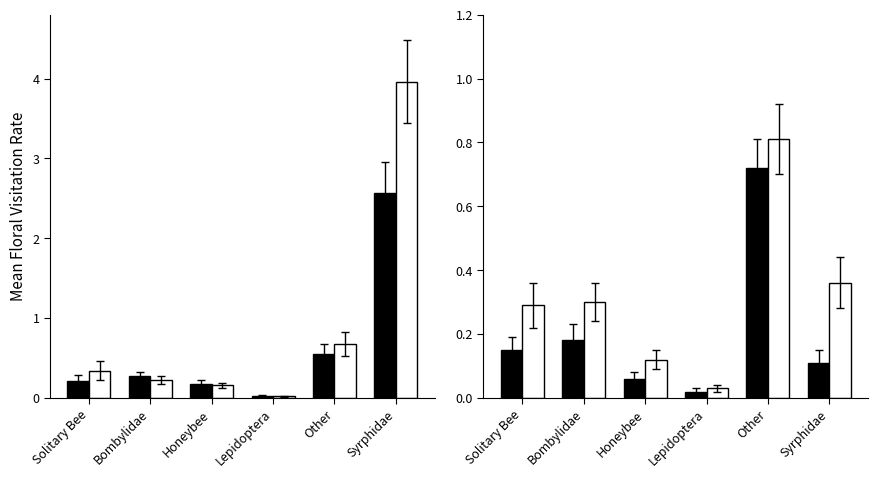

The P2 series shows 0.5 at Bombylidae. True or false?

False